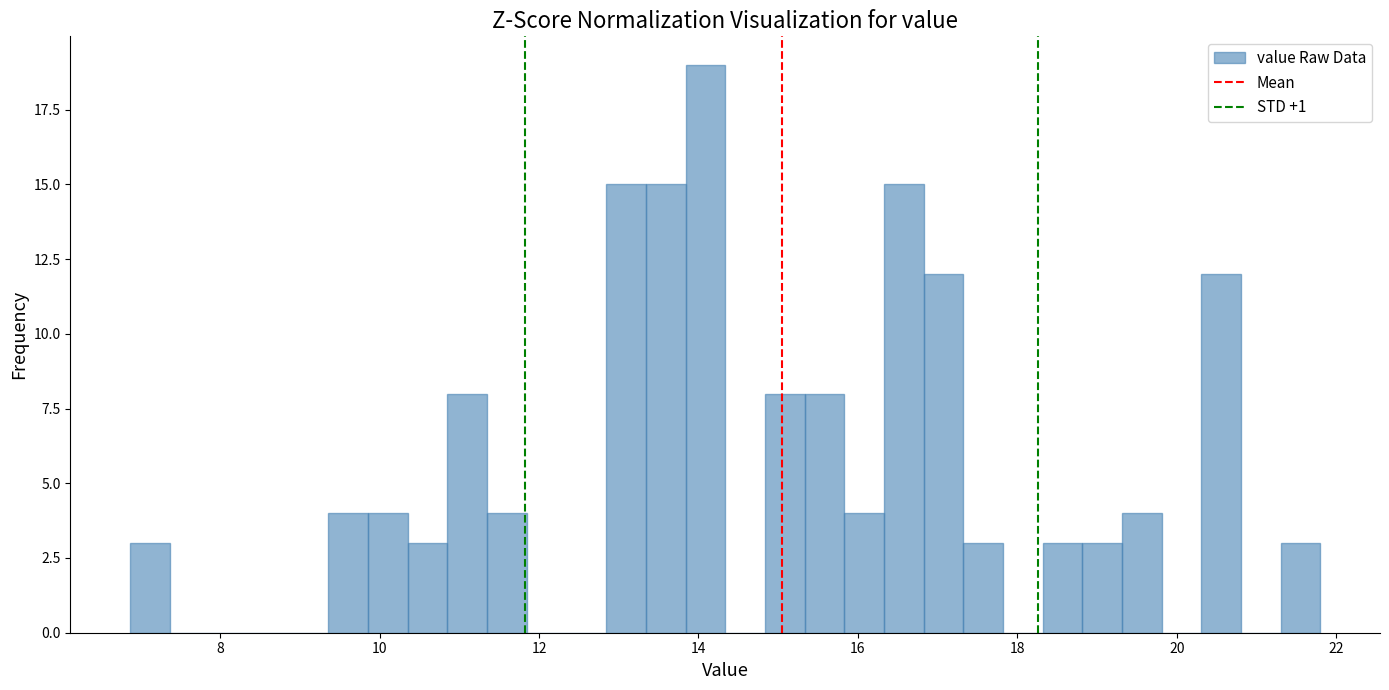

Read against the x-axis, roughly where is the centre of the tallest bar?

14.0